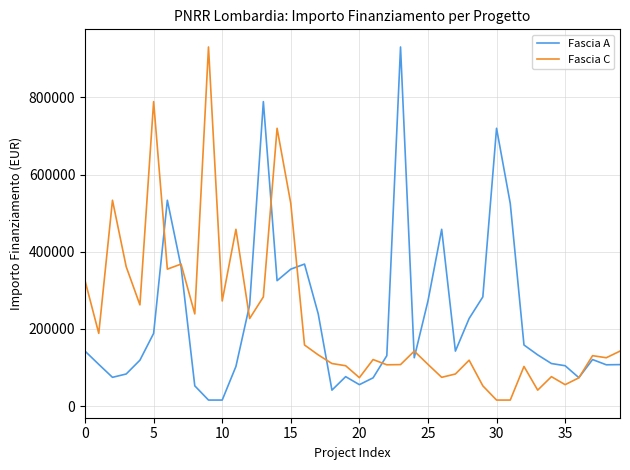

After their last crossing, which series has the higher values: Fascia C or Fascia A?

Fascia C